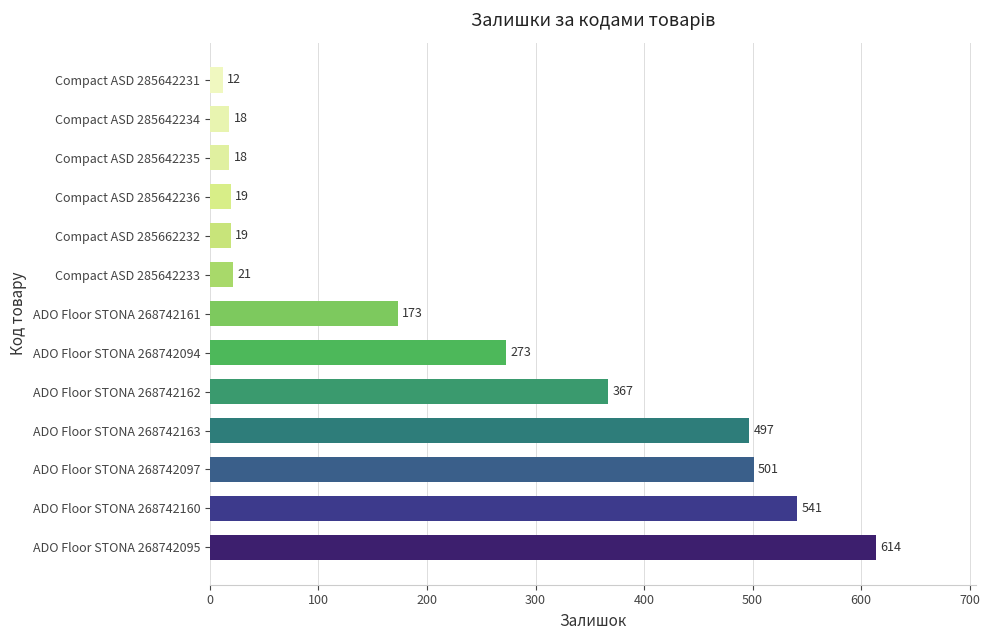

Which category has the lowest value across all series?

Compact ASD 285642231